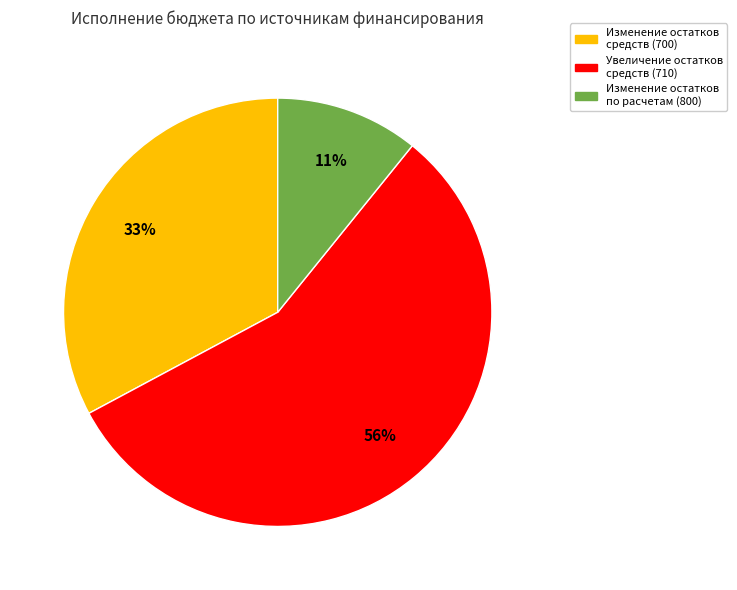

To the nearest percent, what is the average slice percentage?

33%